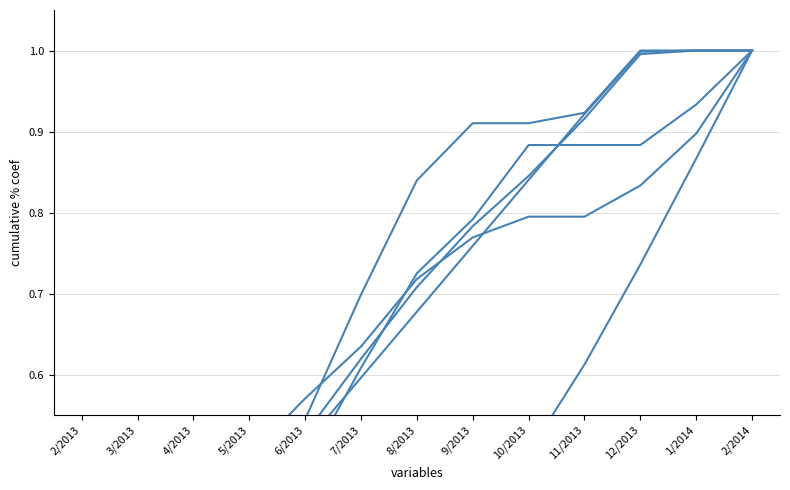

Is it true that BYTOVÉ VYBAVENÍ equals 0.4 at 12/2013?

False